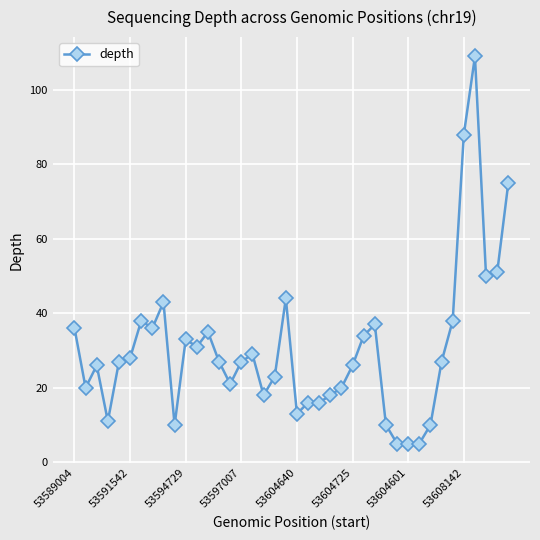

True or false: the data has more than 0 interior local peaks.

True